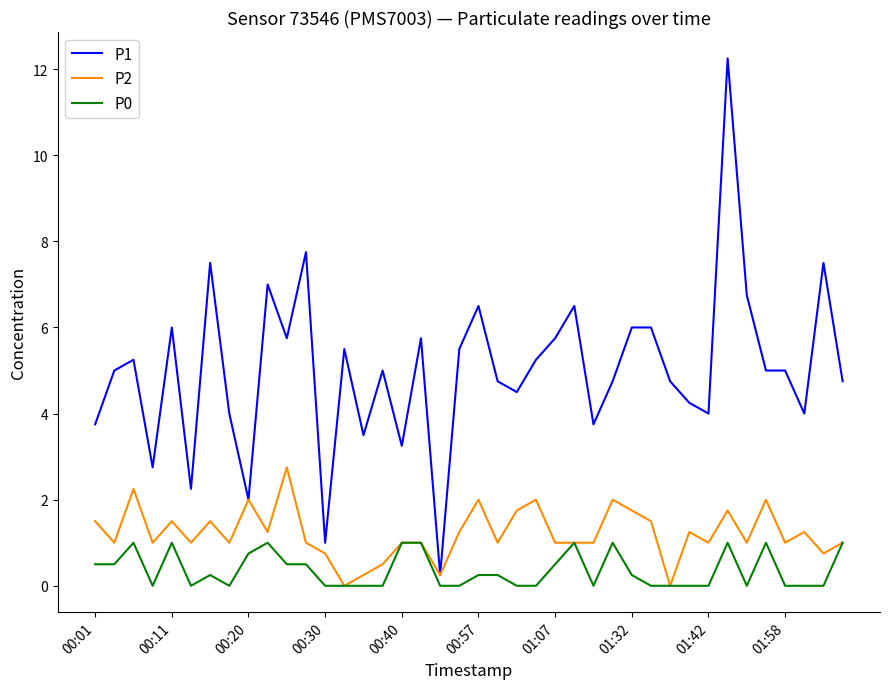

How many distinct data groups are displayed?

3